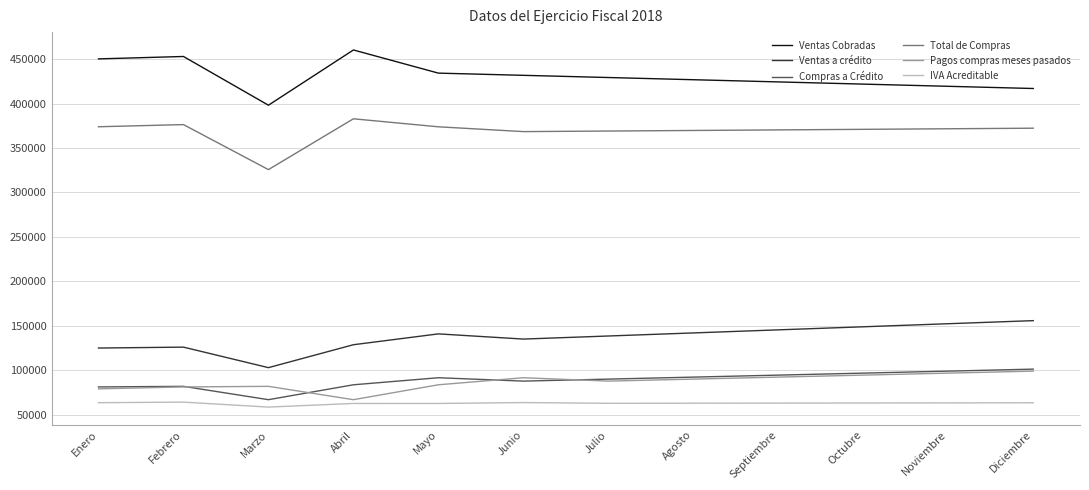

What is the total value across all series at Agosto?

1183857.7